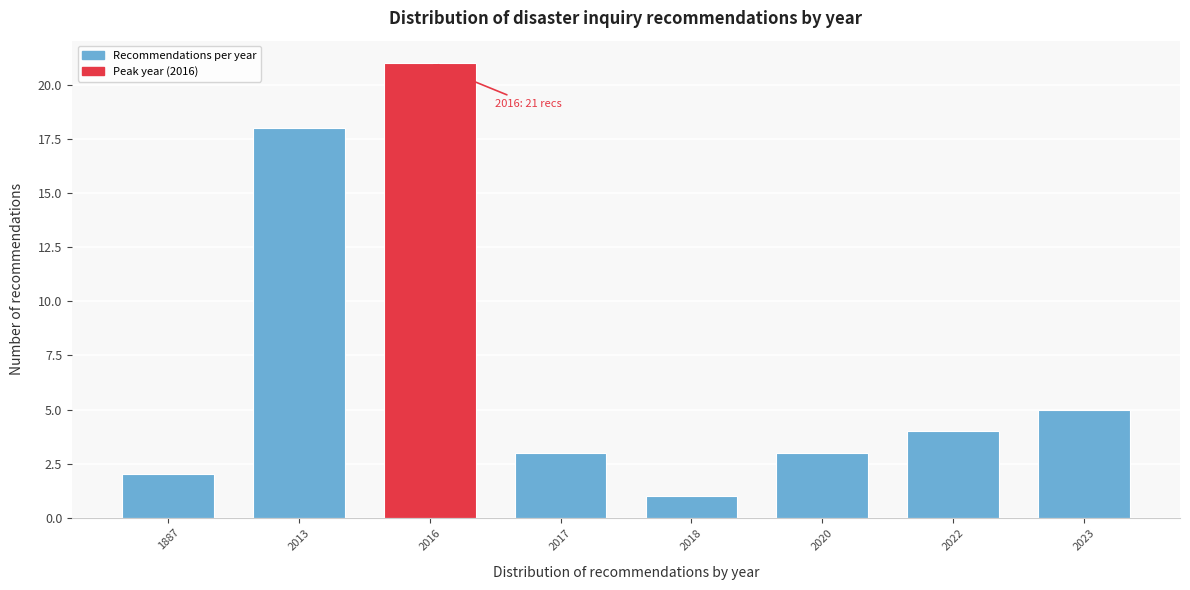

Reading left to right, extract all data points from this chart.

1887=2	2013=18	2016=21	2017=3	2018=1	2020=3	2022=4	2023=5